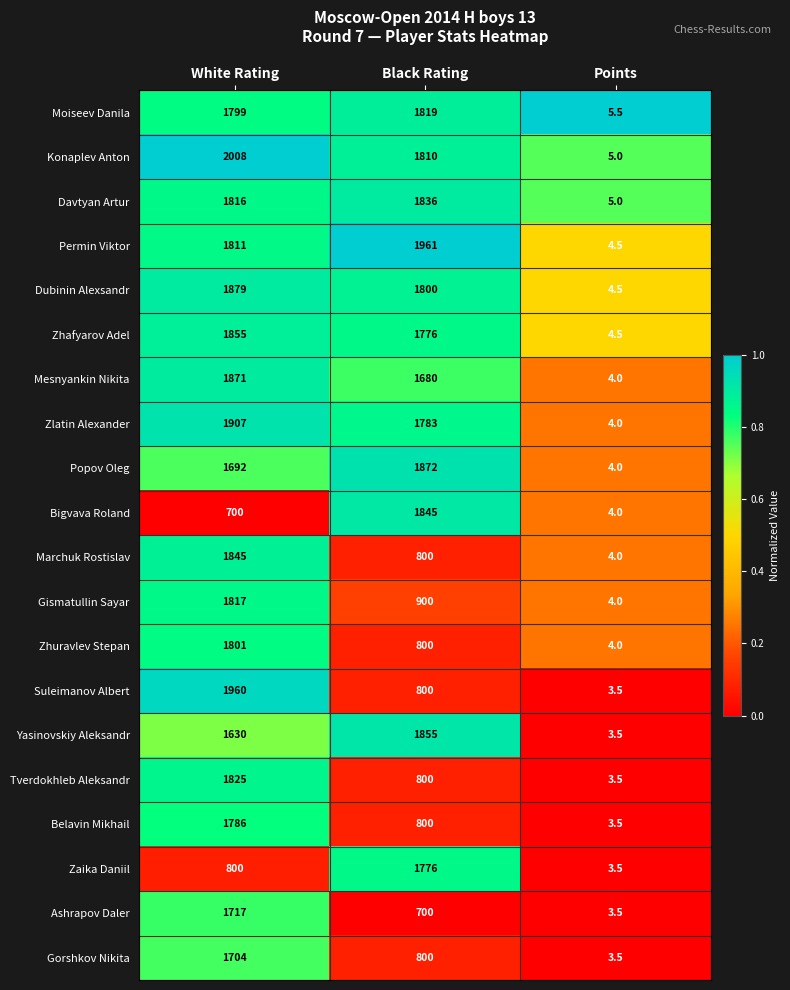

The value of Mesnyankin Nikita at Points is 5.9. True or false?

False